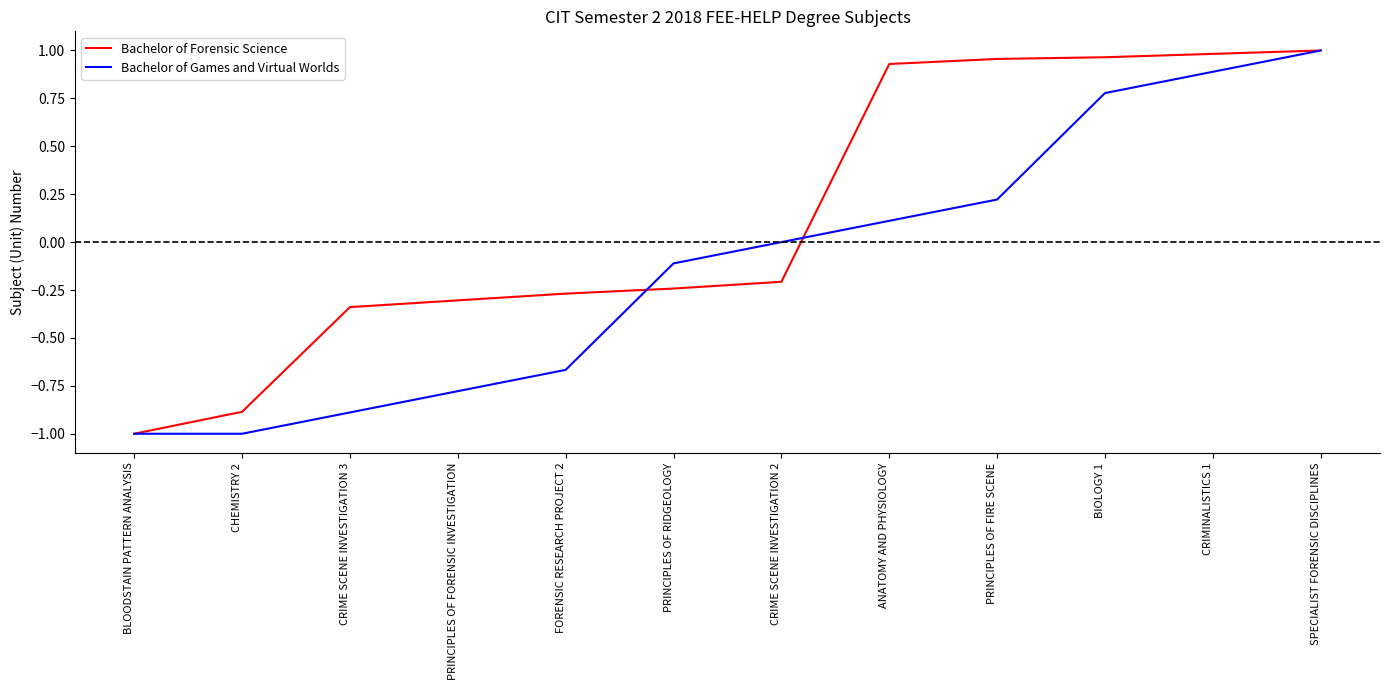

List the series in order of their overall mean, highest first.

Bachelor of Forensic Science, Bachelor of Games and Virtual Worlds